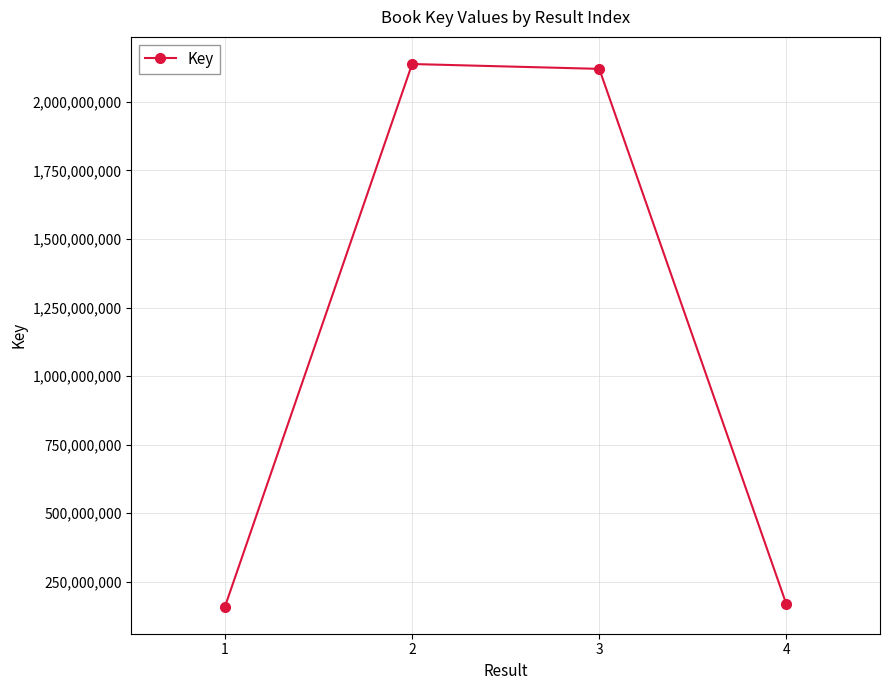

The value at 4 is 167981790. True or false?

True